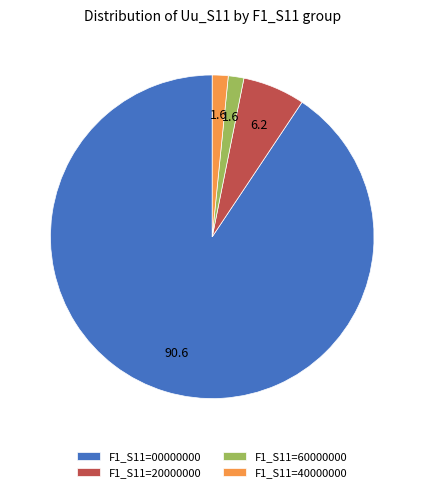

Is the sum of F1_S11=60000000 and F1_S11=20000000 greater than half?

No